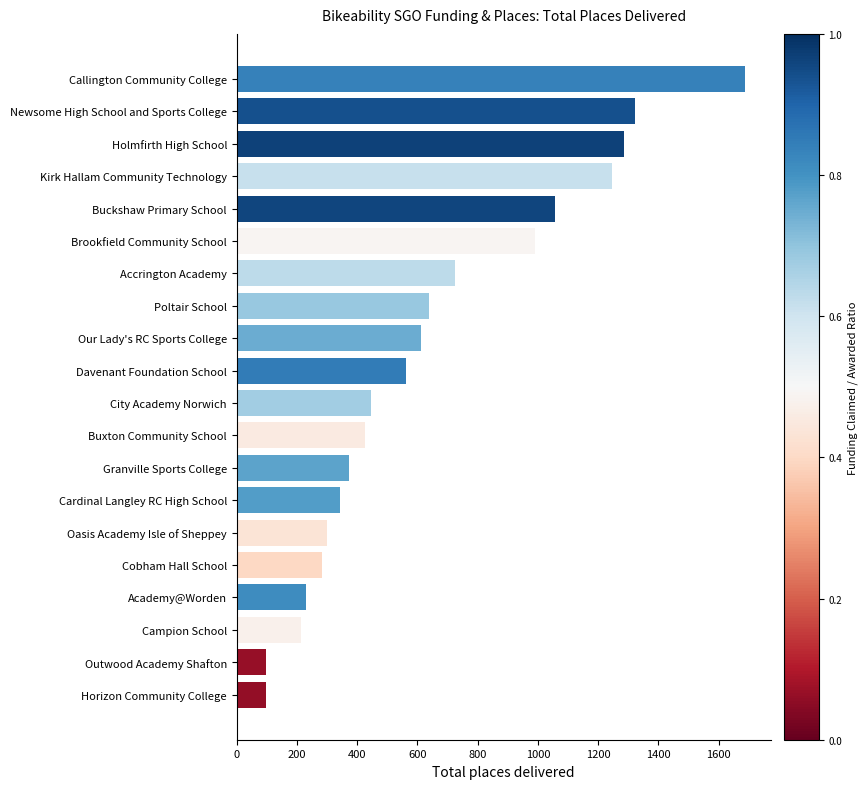

At which label is the value closest to 892?

Brookfield Community School